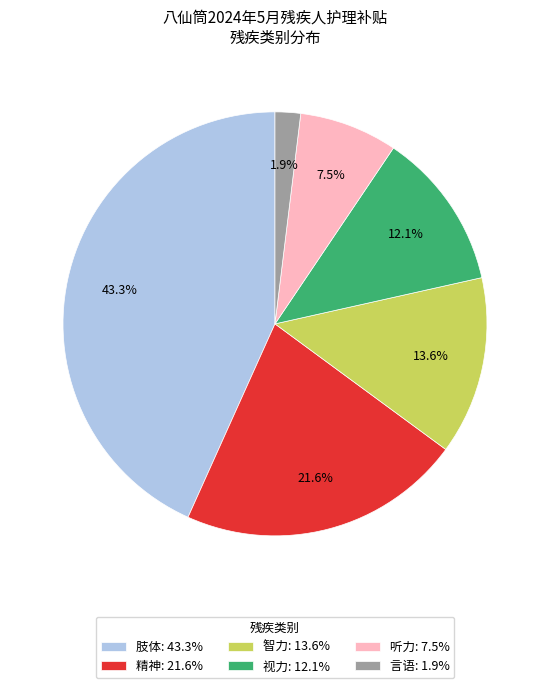

To the nearest percent, what is the average slice percentage?

17%